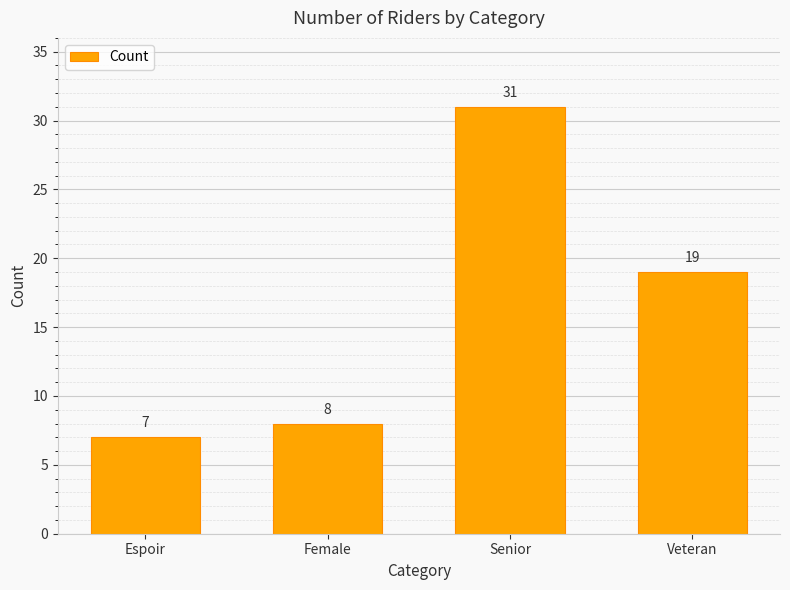

What is the label of the 4th bar from the right?

Espoir